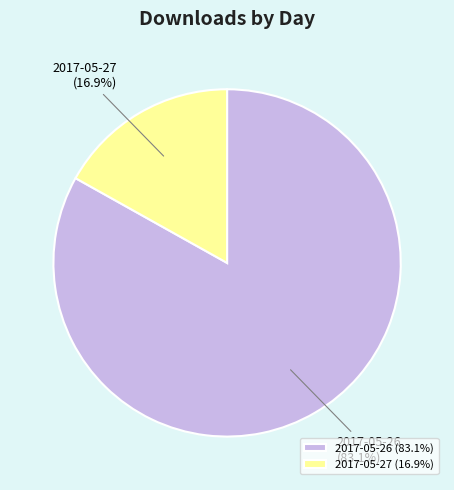

Which category has the smallest portion of the pie?

2017-05-27